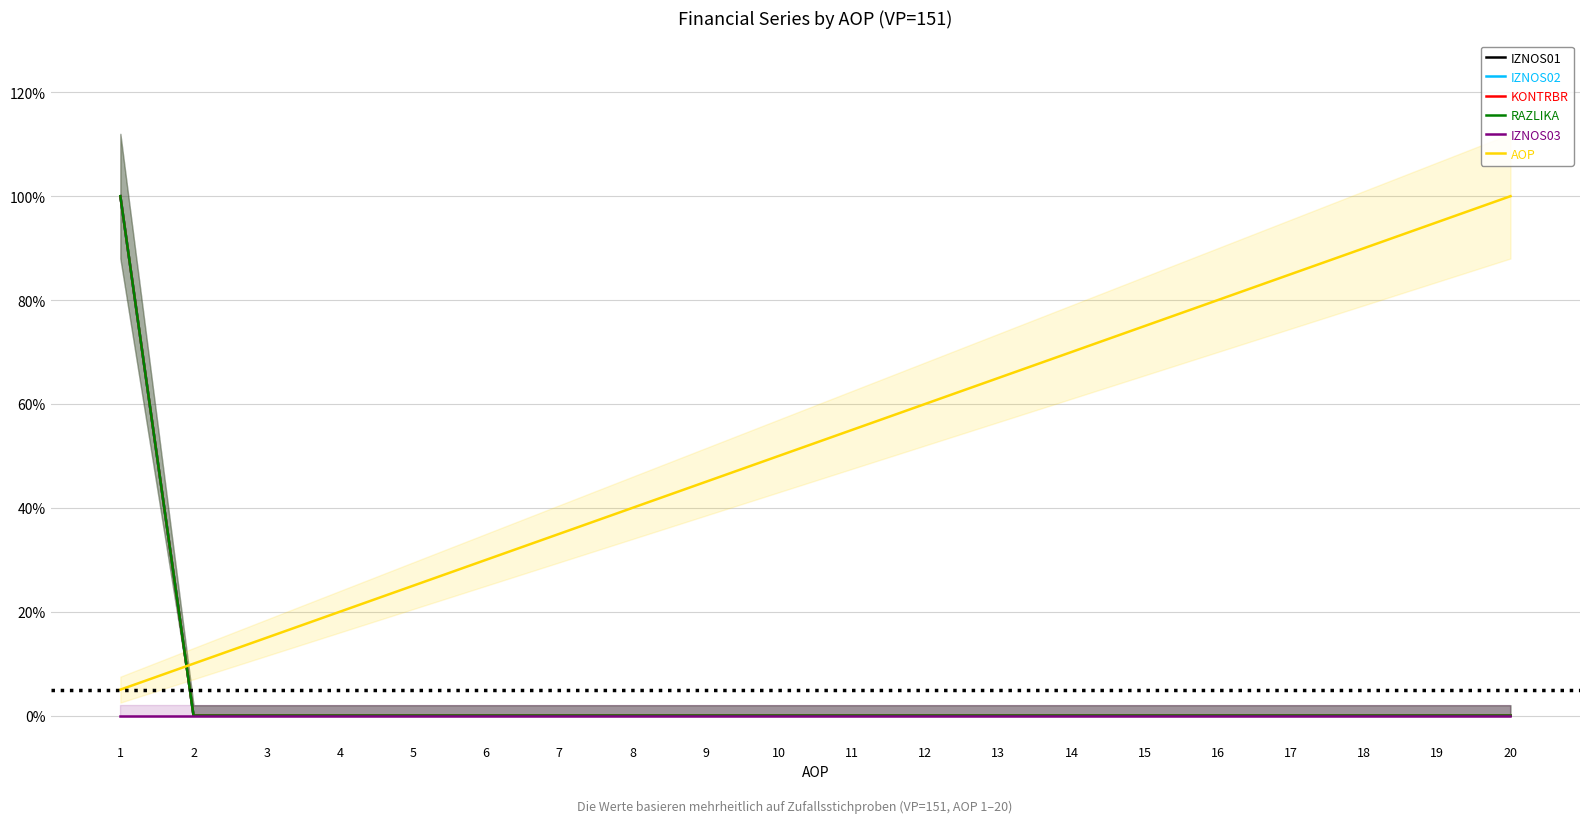

True or false: IZNOS01 has a value of -0.6 at 7.

False